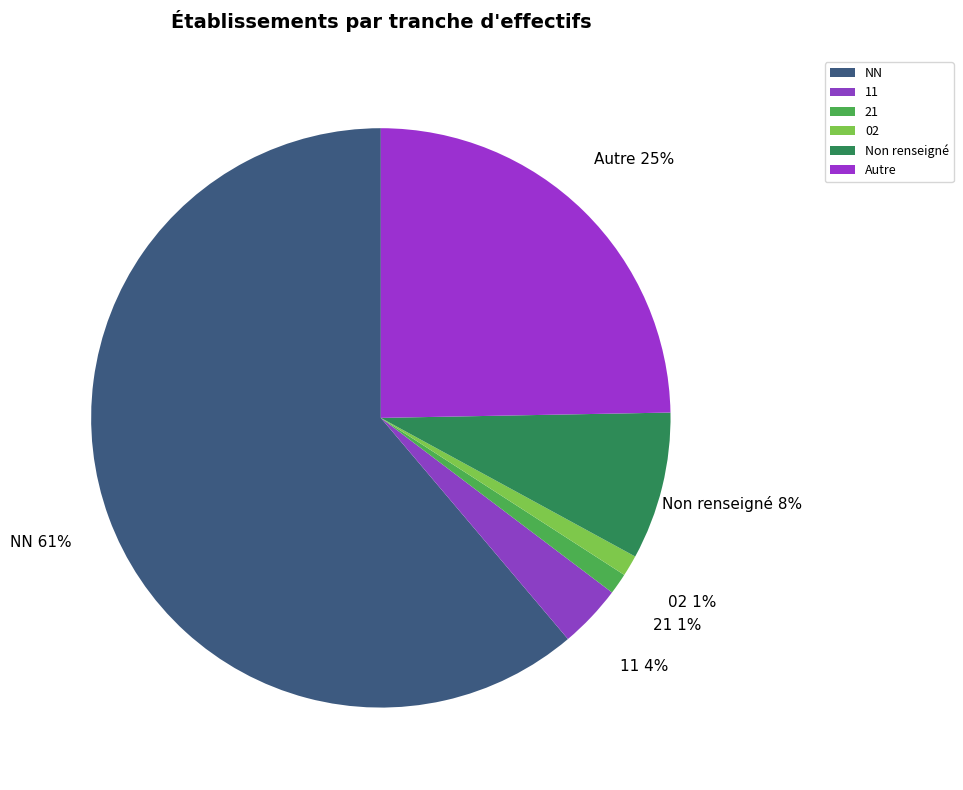

To the nearest percent, what is the average slice percentage?

17%